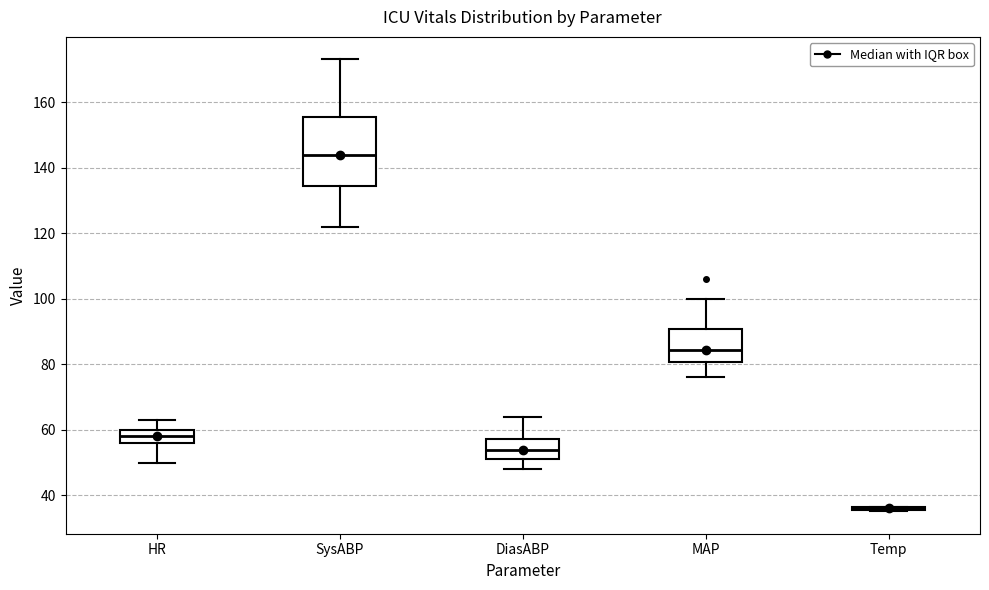

Reading left to right, transcribe this box plot: for each box, give where its median line is, the range the box spans, and where its two whiskers end, as read against the y-axis. The values are not printed on the chart, so give them approximately, as read against the axis.

HR: median 58, box 56 to 60, whiskers 50 to 64
SysABP: median 144, box 134 to 156, whiskers 122 to 174
DiasABP: median 54, box 52 to 58, whiskers 48 to 64
MAP: median 84, box 80 to 90, whiskers 76 to 100
Temp: box collapsed to a line at 36, whiskers 36 to 36